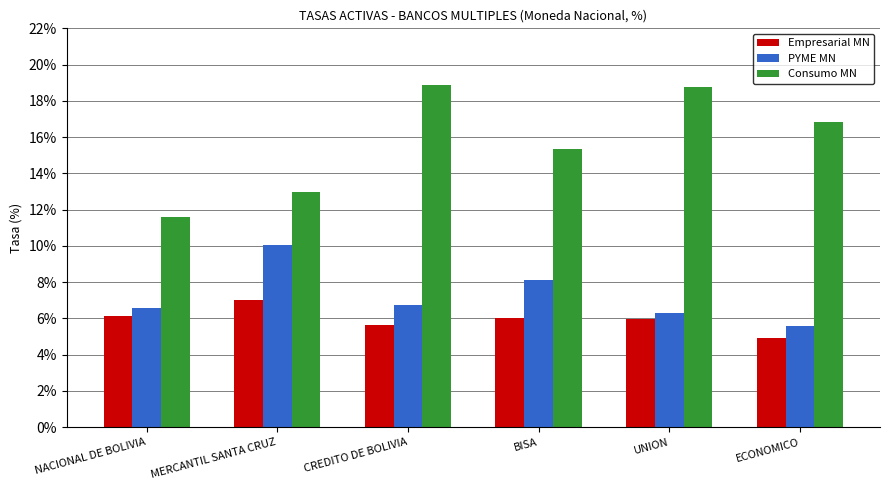

The value of PYME MN at MERCANTIL SANTA CRUZ is 4.0. True or false?

False